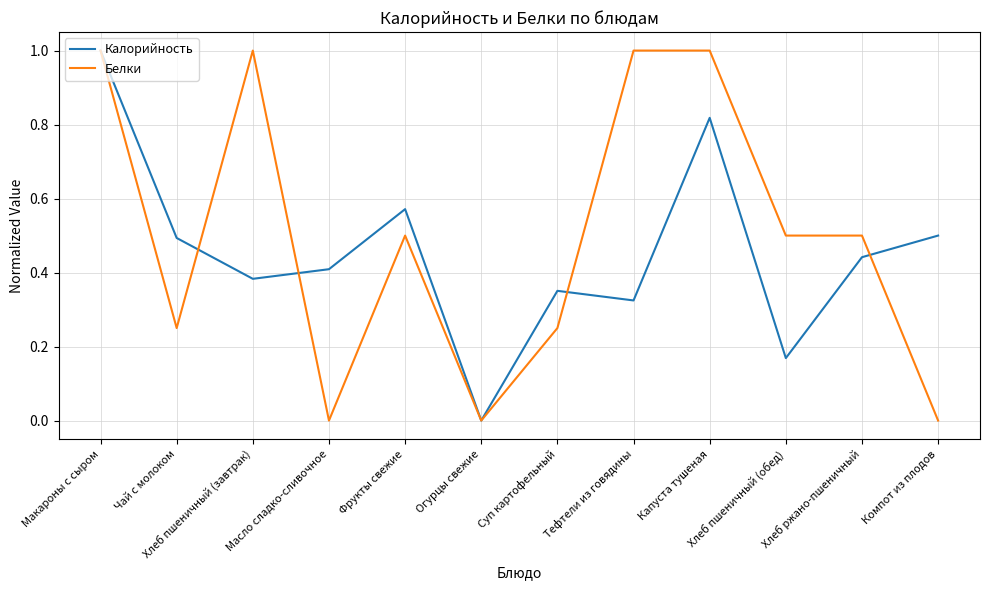

True or false: Белки and Калорийность intersect in this chart.

True